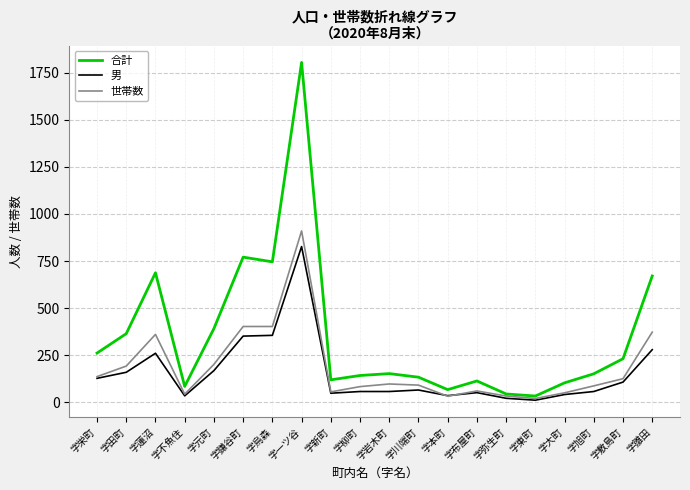

The 世帯数 series shows 105 at 字雛田. True or false?

False